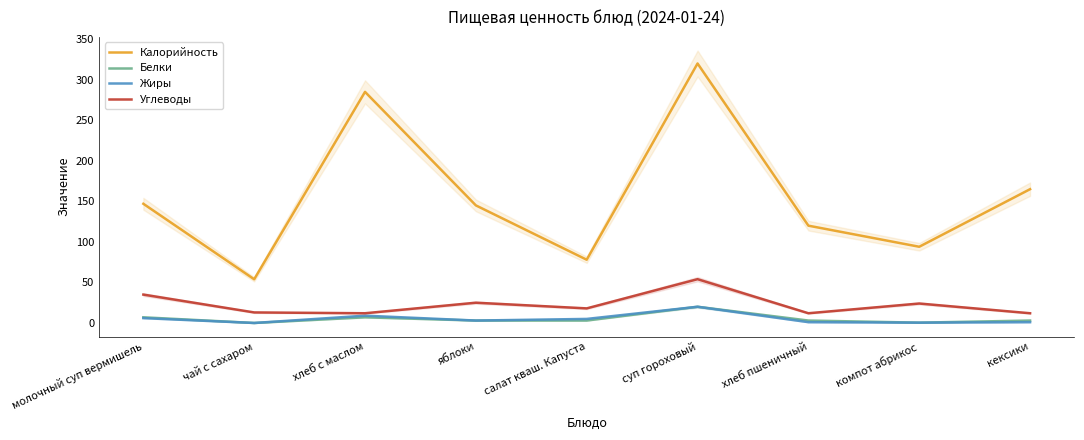

At which category does Углеводы reach its first local valley?

хлеб с маслом